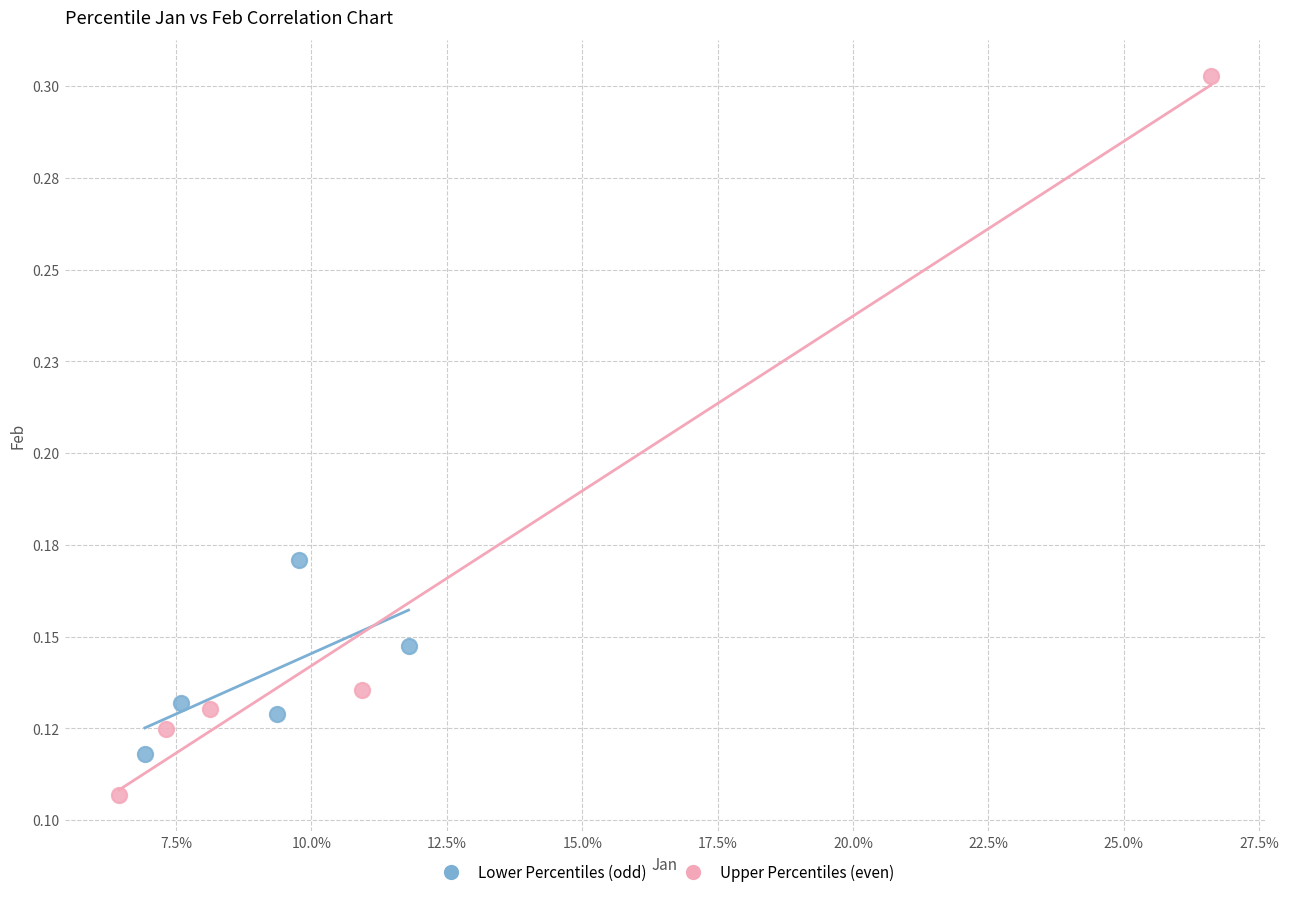

What are all the series names shown in the legend?

Lower Percentiles (odd), Upper Percentiles (even)